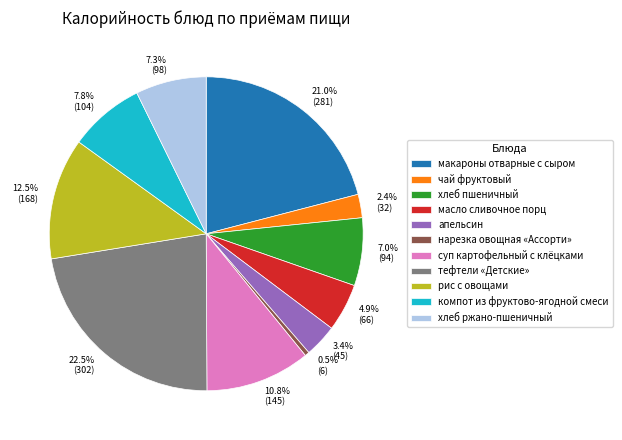

To the nearest percent, what portion does компот из фруктово-ягодной смеси represent?

8%